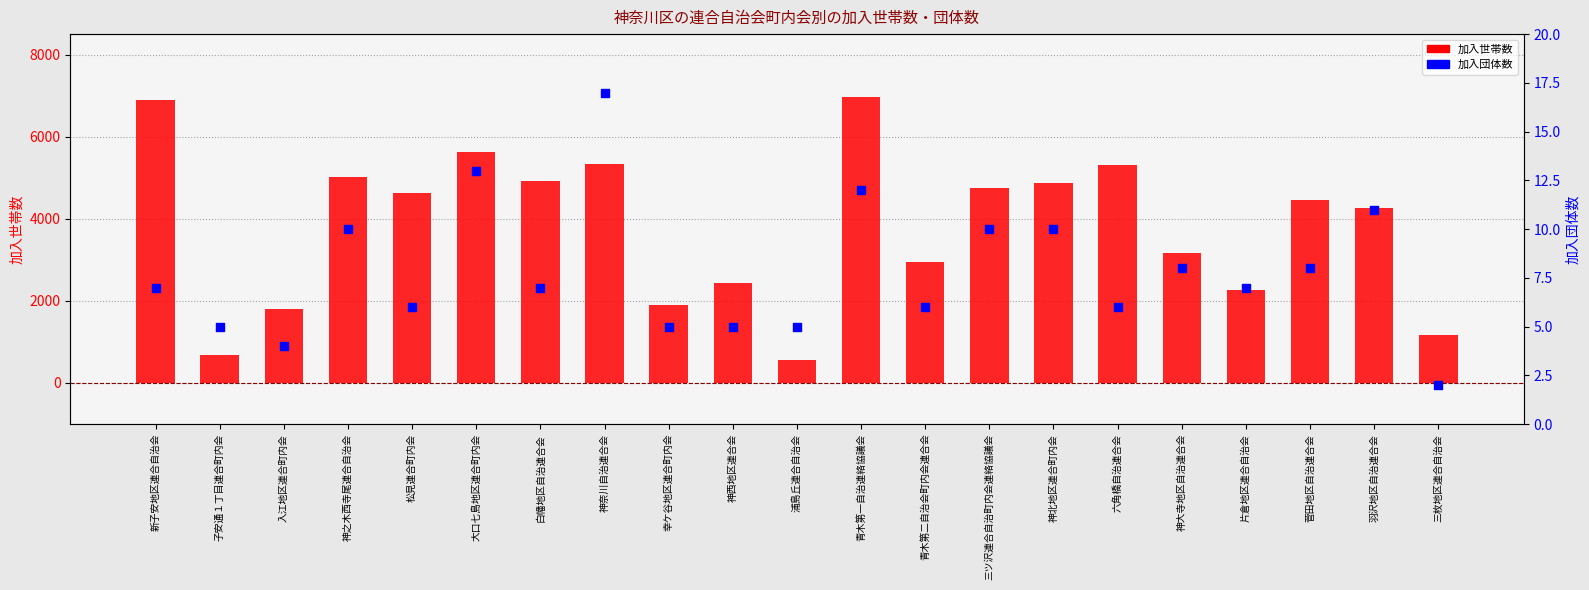

Which series contains the lowest Y value?

加入団体数